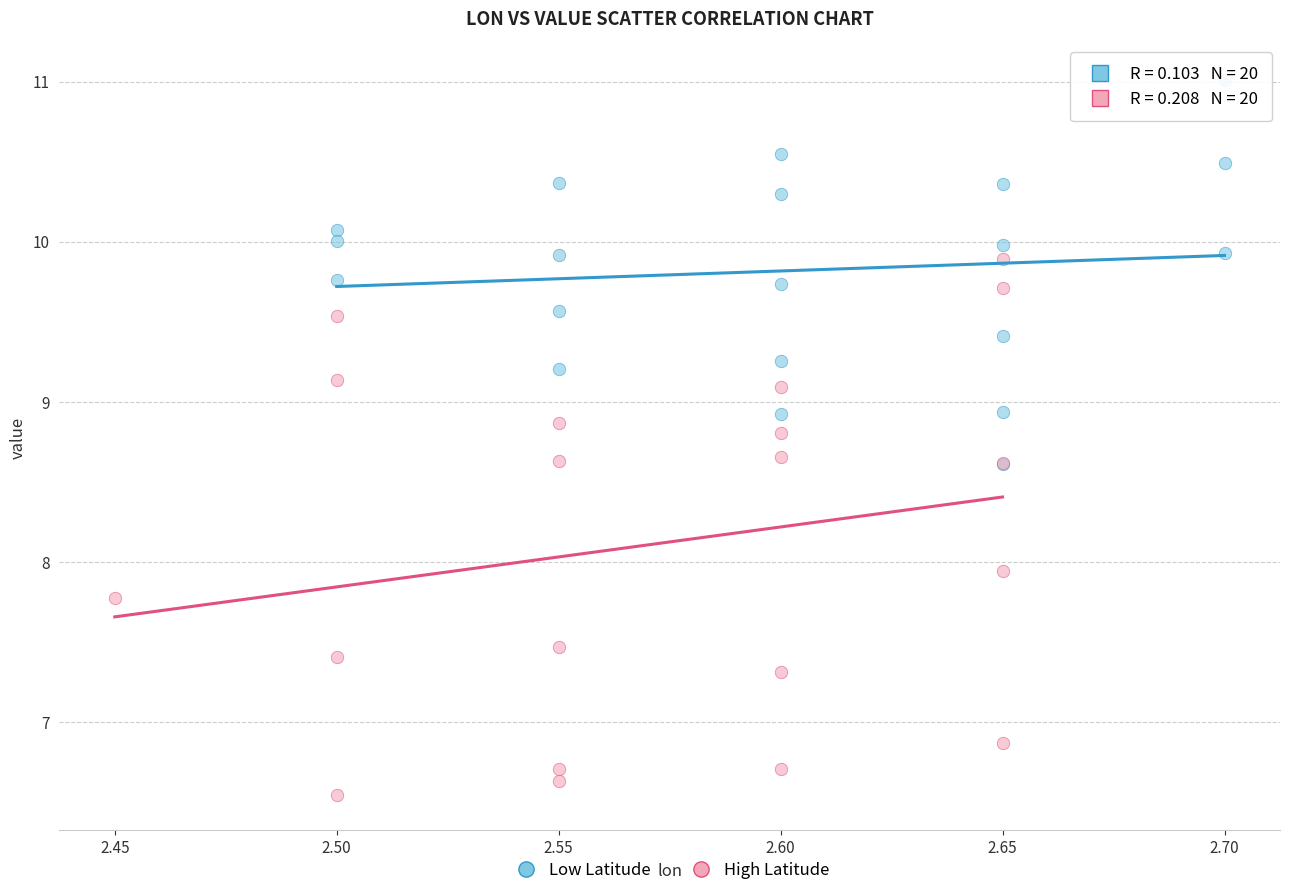

Which series has the widest spread of Y values?

High Latitude